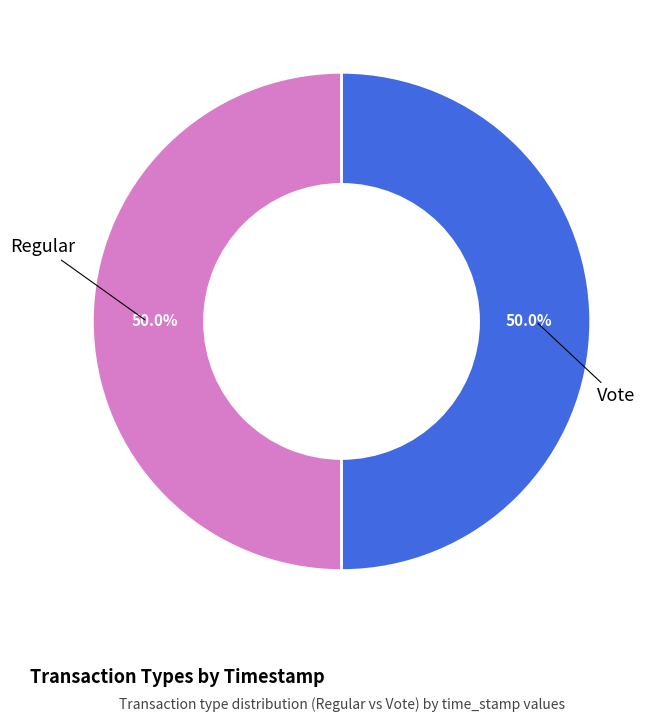

To the nearest percent, what percentage of the pie is Regular?

50%